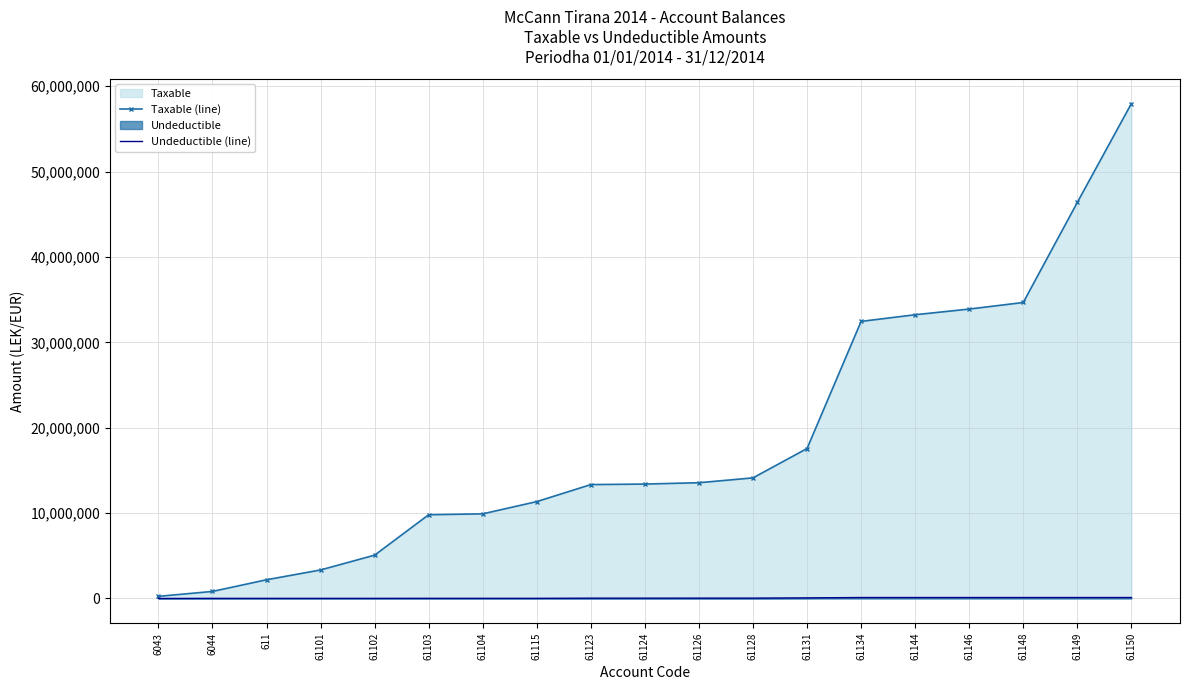

Reading left to right, list all the values displayed in this chart.

Taxable (line): 6043=250227.1	6044=825524.0	611=2191592.5	61101=3340636.2	61102=5075787.7	61103=9806934.6	61104=9912834.6	61115=11346587.8	61123=13338450.0	61124=13400263.2	61126=13558253.2	61128=14125713.8	61131=17563702.2	61134=32451562.0	61144=33231204.0	61146=33897289.5	61148=34666370.4	61149=46384247.1	61150=57958878.2
Undeductible (line): 6043=0.0	6044=12822.0	611=12822.0	61101=12822.0	61102=12822.0	61103=16742.0	61104=16742.0	61115=16992.0	61123=35492.0	61124=35492.0	61126=40592.0	61128=40592.0	61131=68592.0	61134=111891.0	61144=111891.0	61146=111891.0	61148=111891.0	61149=111891.0	61150=111891.0